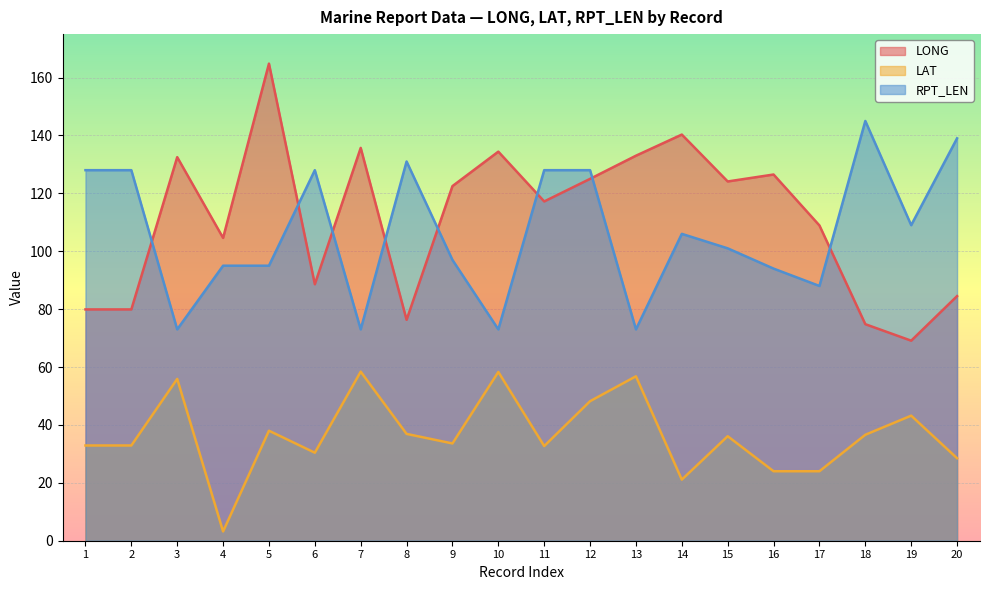

Which series changed the most between 8 and 17?

RPT_LEN